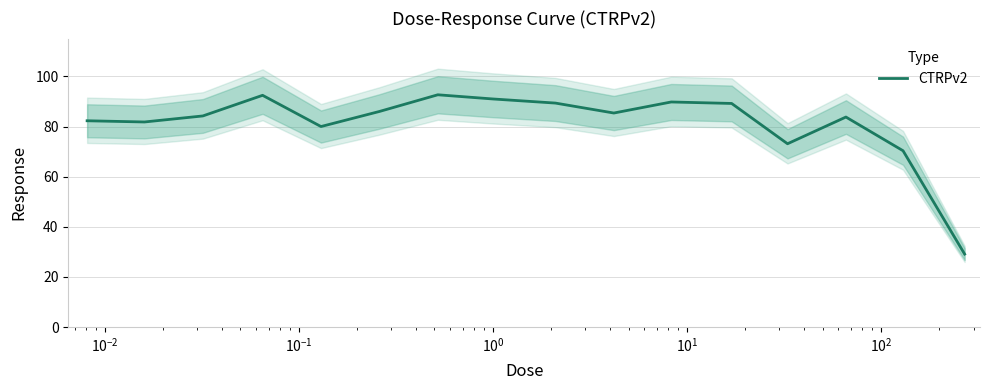

How many distinct data groups are displayed?

1